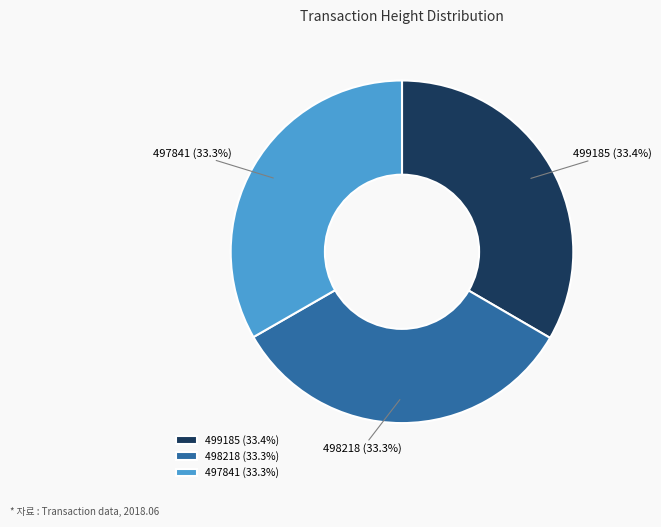

Is 498218 the majority of the pie?

No